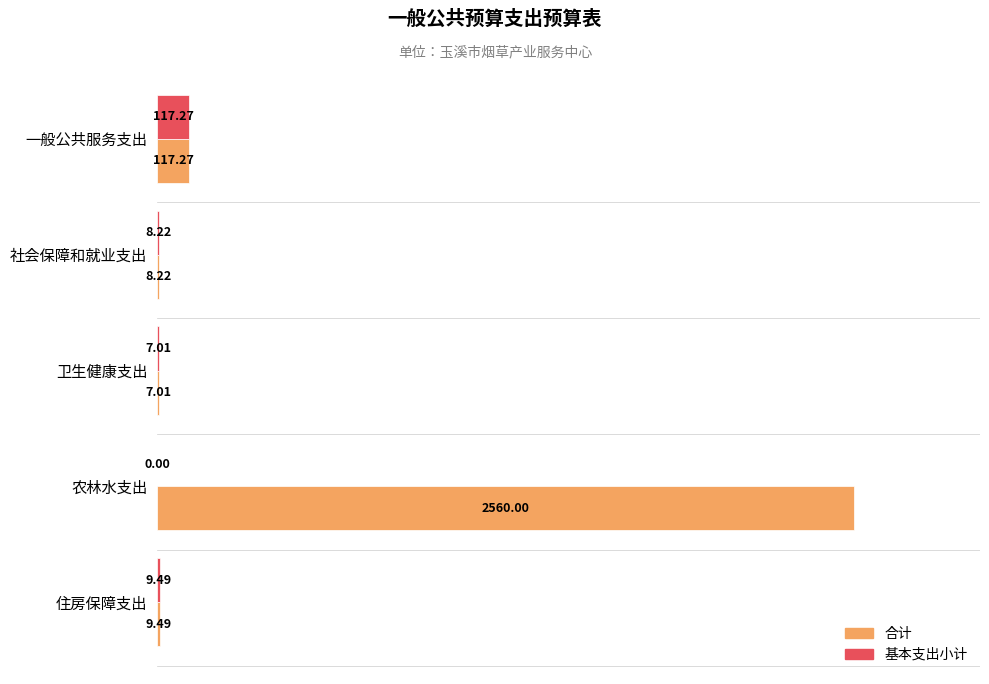

Which category has the highest value across all series?

农林水支出